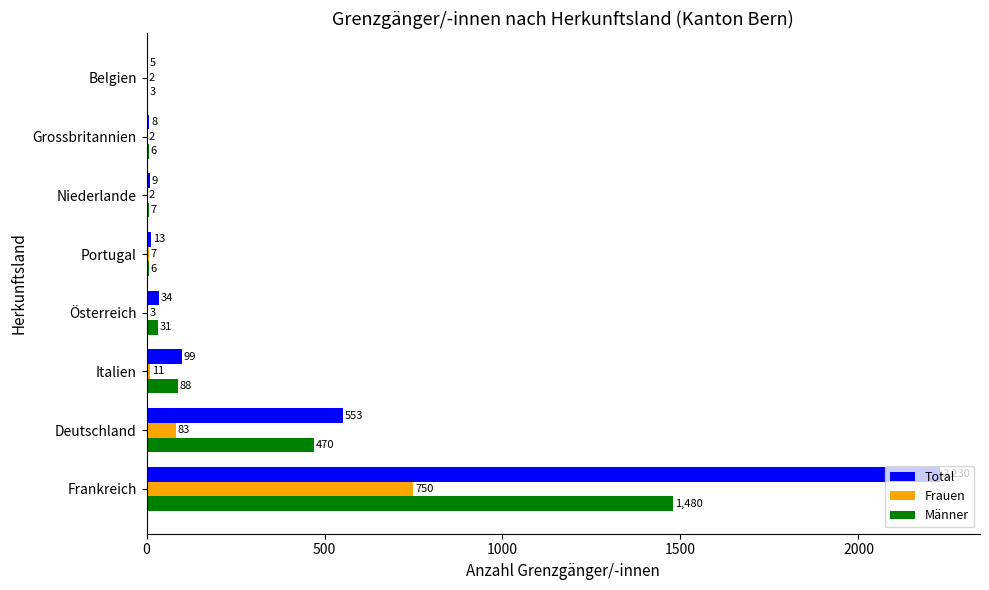

The value of Total at Italien is 99. True or false?

True